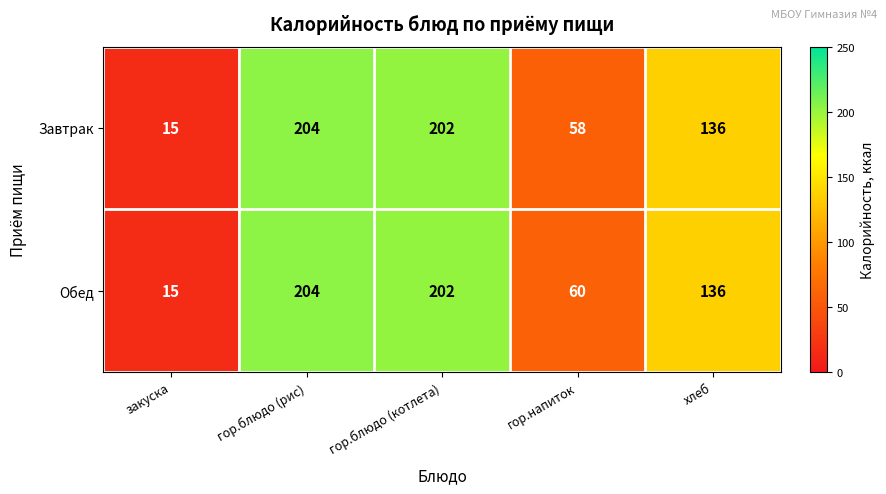

What is the sum of all Обед values?

617